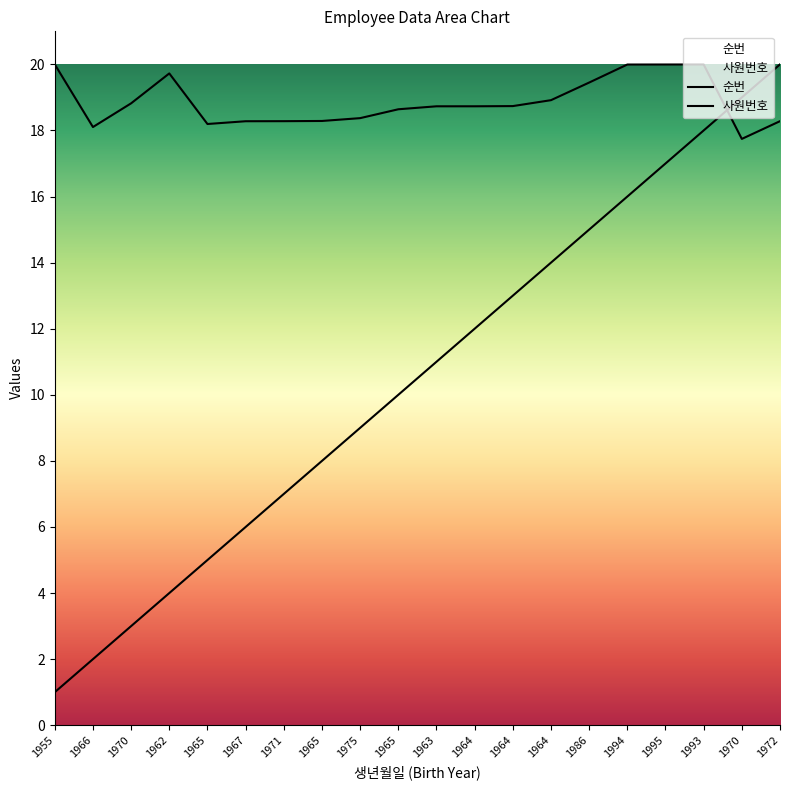

What is the label of the 9th point from the right?

1964